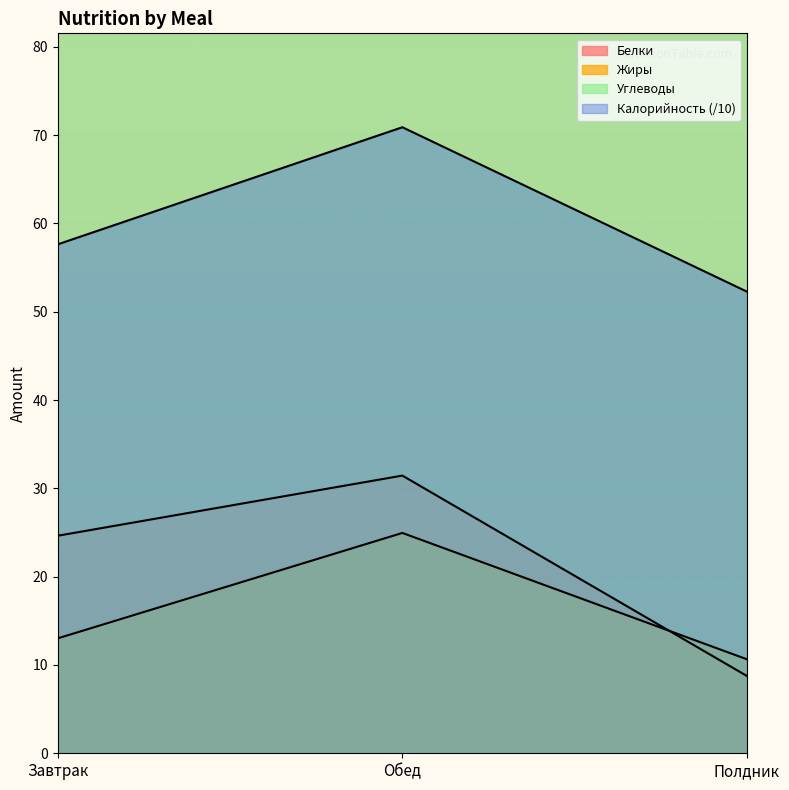

True or false: Углеводы has a value of 88.8 at Обед.

True